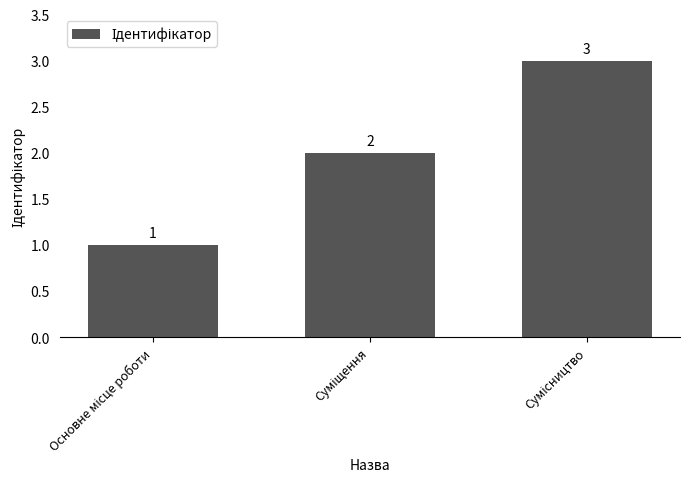

What is the value of the 2nd bar from the left?

2